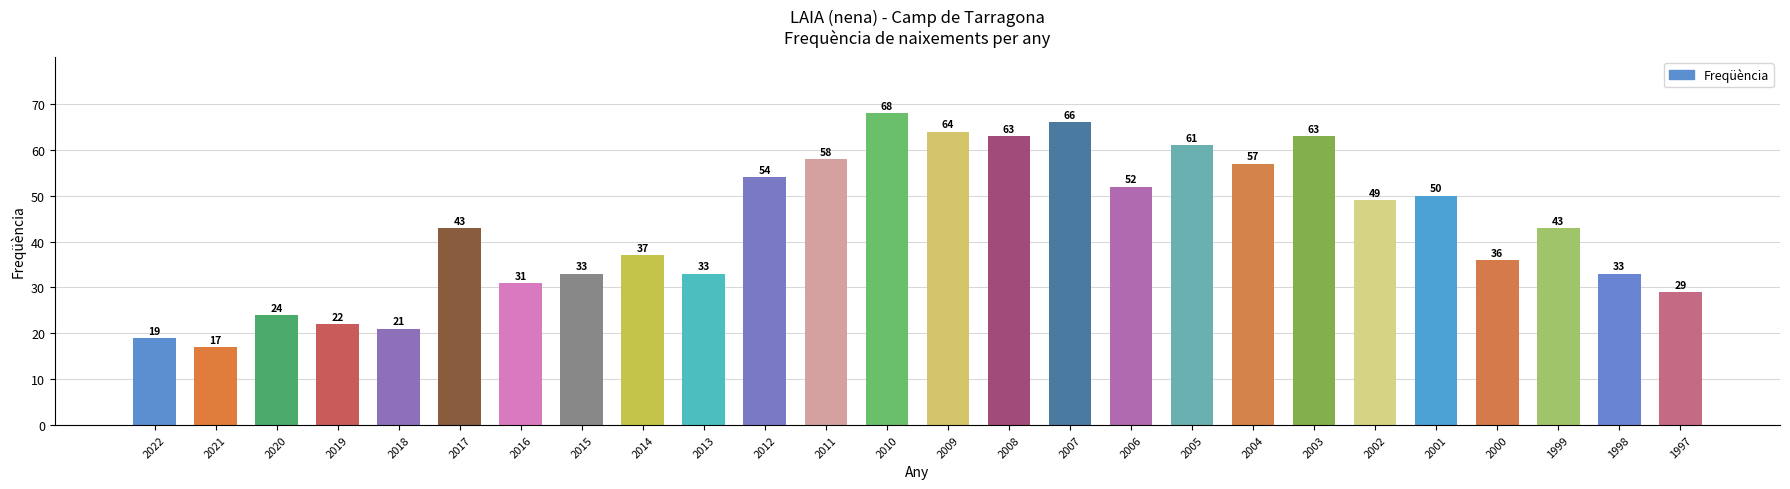

The chart shows a value of 66 at 2007. True or false?

True